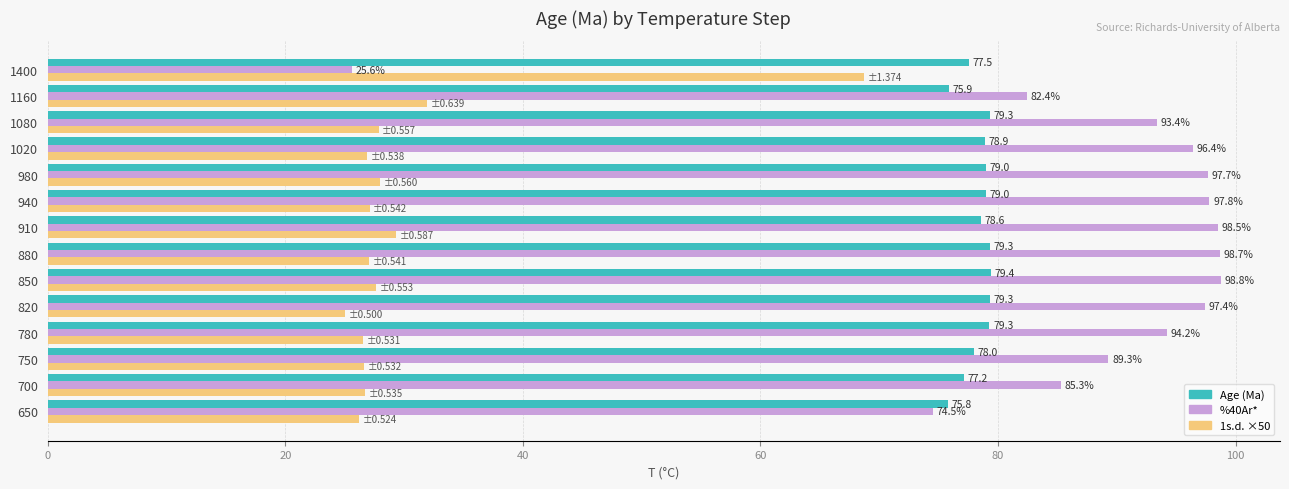

Is it true that Age (Ma) equals 136.2 at 1400?

False